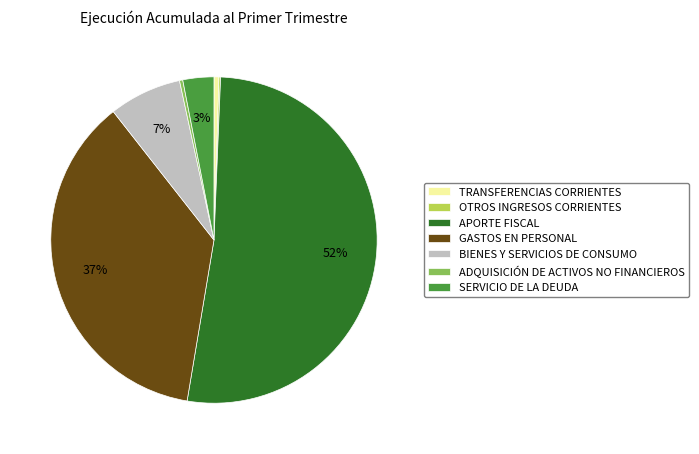

Is the sum of BIENES Y SERVICIOS DE CONSUMO and ADQUISICIÓN DE ACTIVOS NO FINANCIEROS greater than half?

No